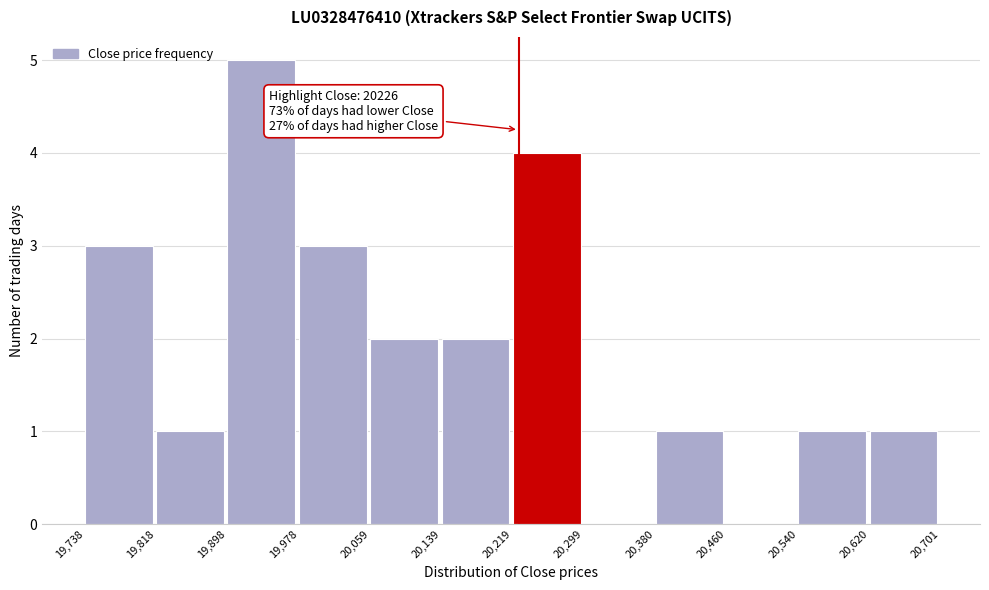

Over which range of the x-axis is the bar tallest?

19,898 to 19,978